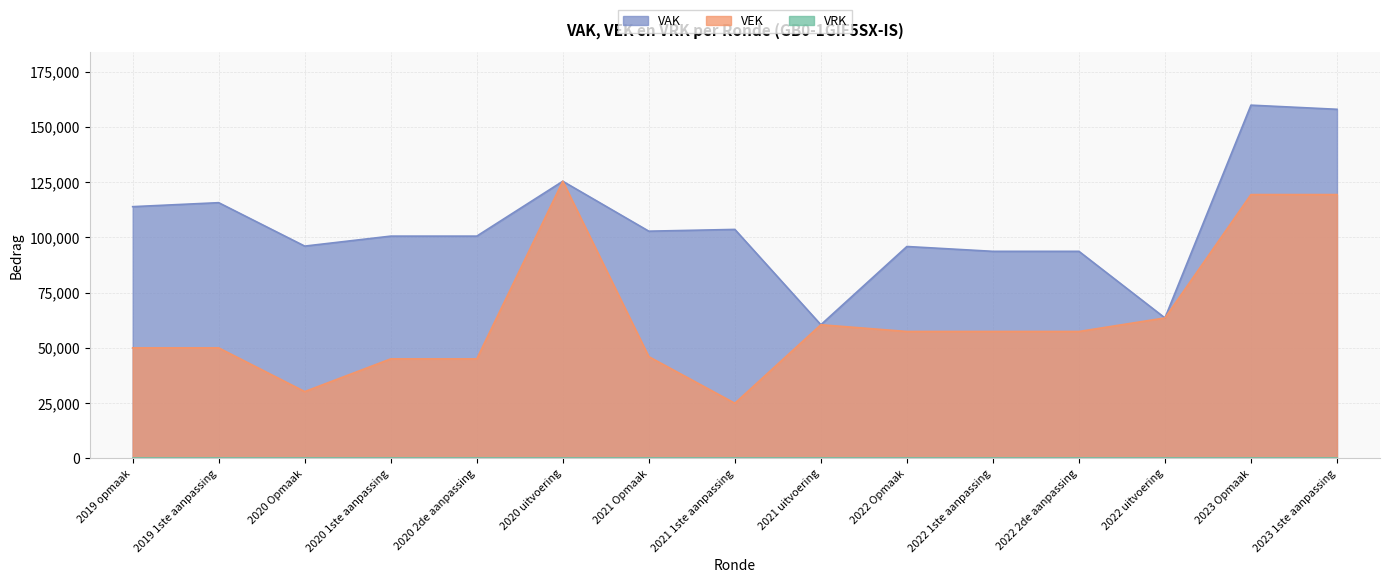

The value of VAK at 2023 1ste aanpassing is 158018. True or false?

True